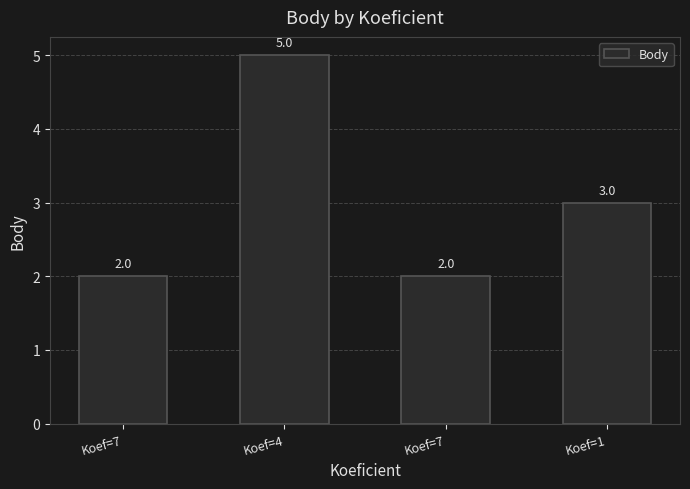

Count the values in the range 2 to 5.

4